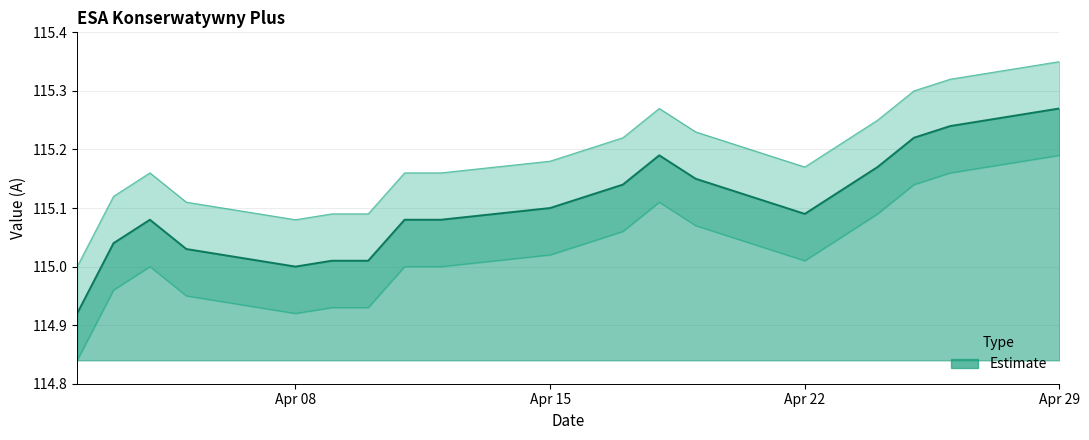

Which has a higher value, 2024-04-19 or 2024-04-23?

2024-04-19